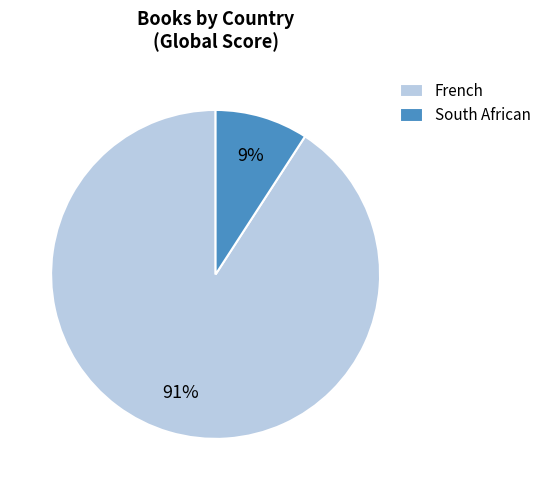

The French slice represents 83% of the pie. True or false?

False